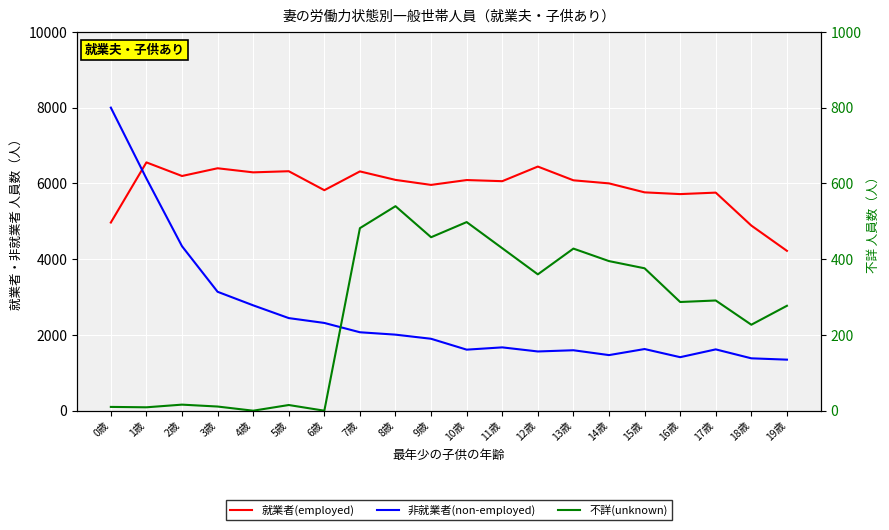

True or false: 非就業者(non-employed) has a value of 1618 at 3歳.

False